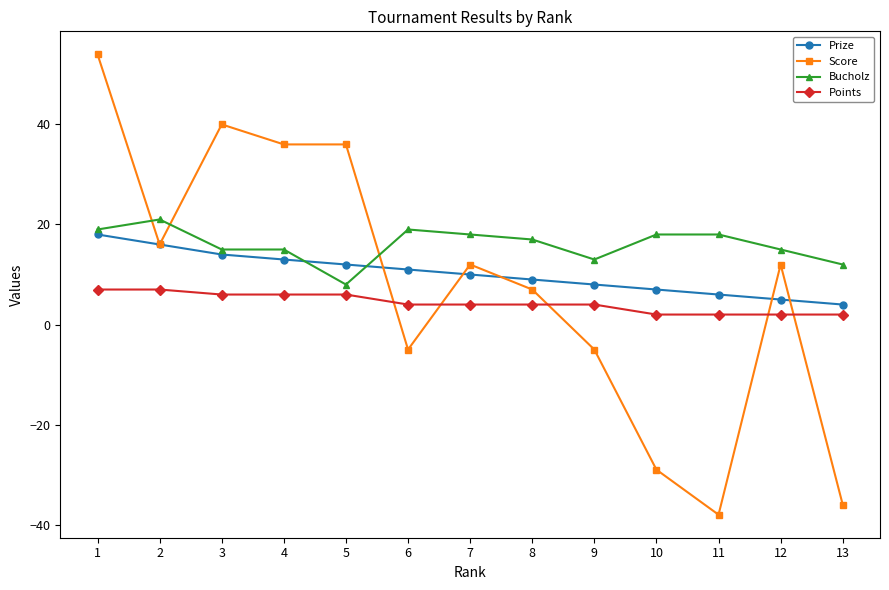

Is the value of Prize at 10 greater than the value of Score at 7?

No